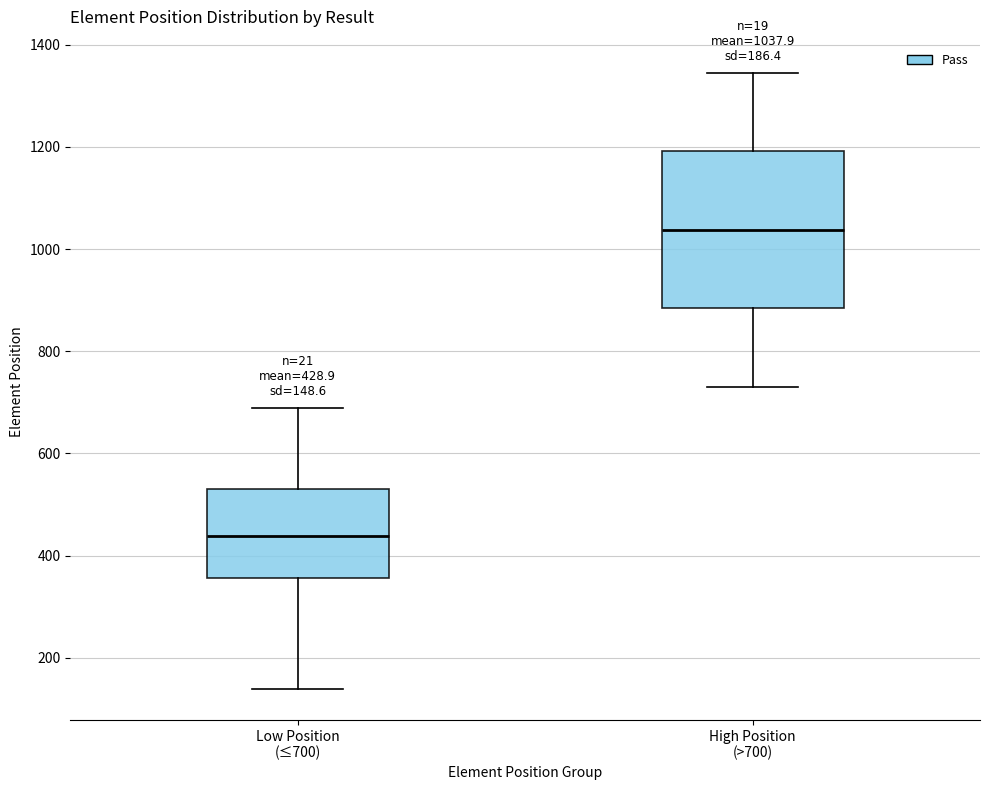

Which box's median line is the highest?

High Position (>700)